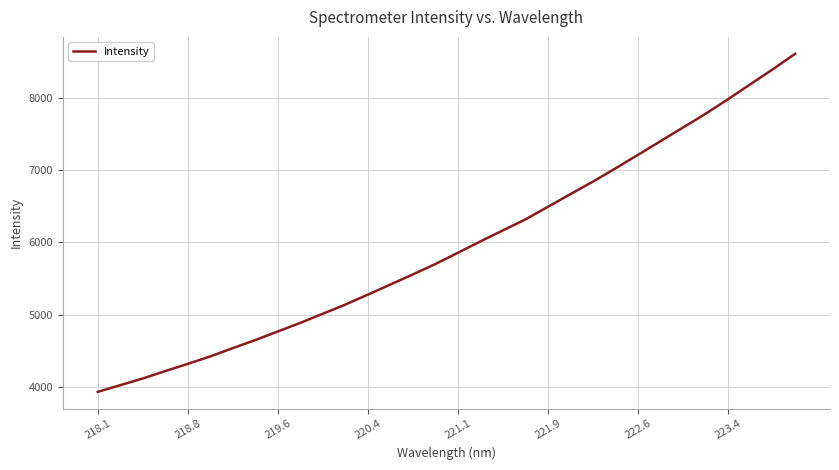

What is the minimum value shown in the chart?

3936.5